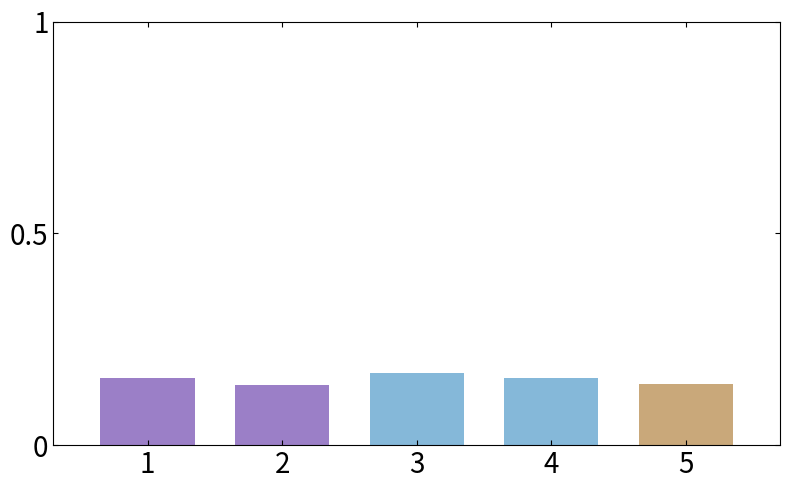

What position from the left is Rajmová Kateřina?

5